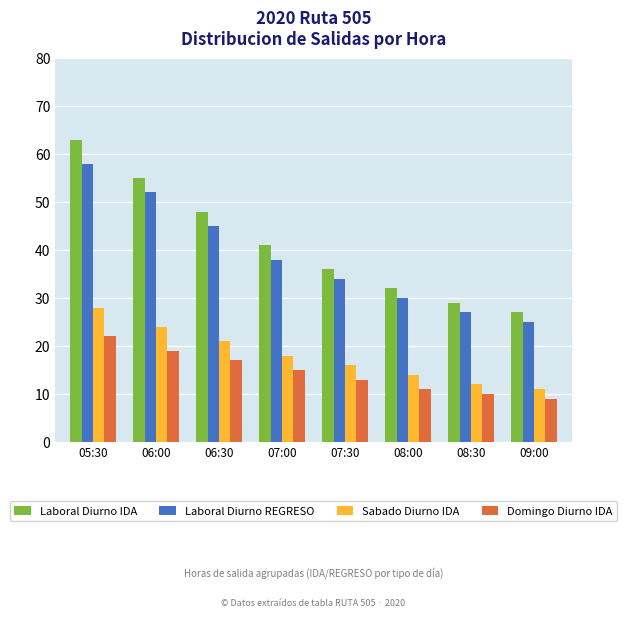

At which label does Laboral Diurno IDA first exceed 41?

05:30